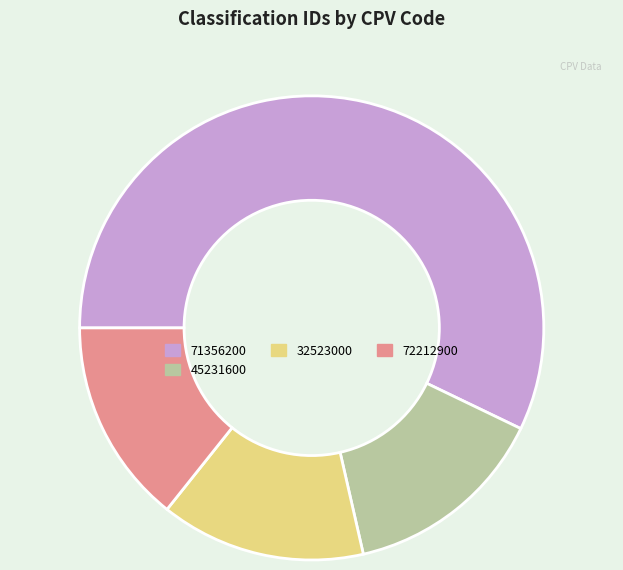

Does 71356200 represent more than half of the total?

Yes